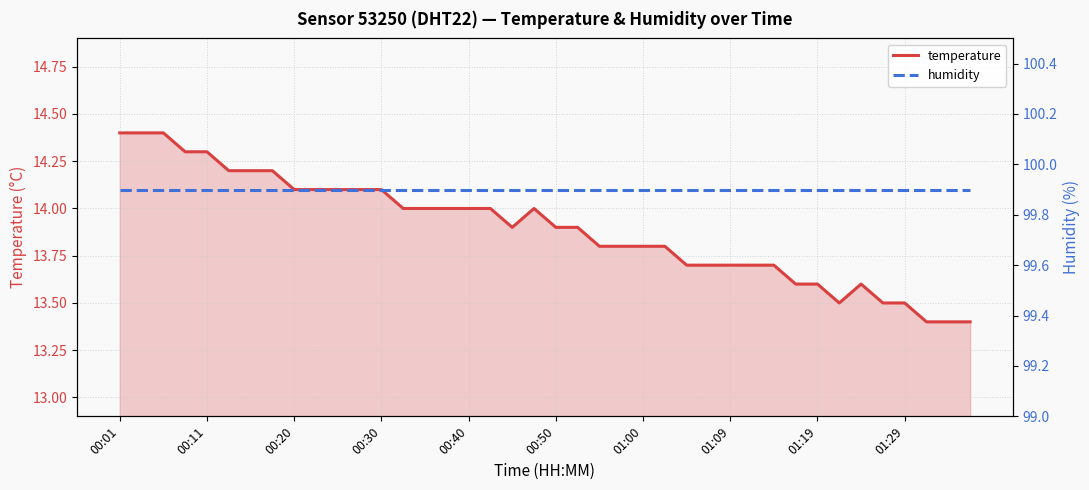

What is the highest value of the temperature series?

14.4